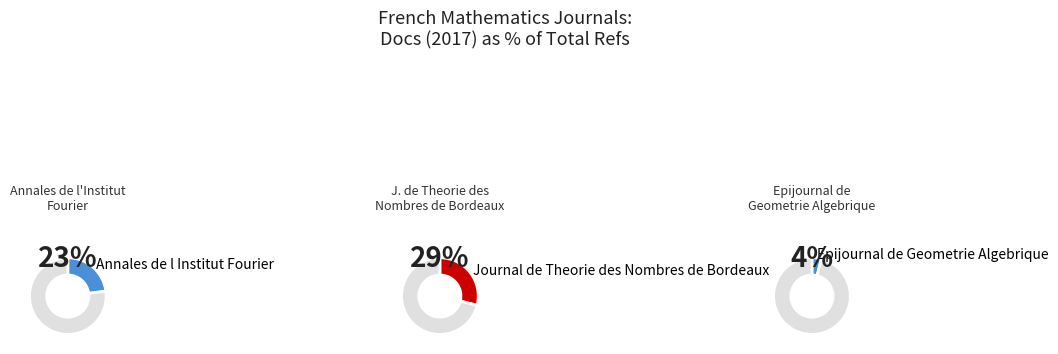

Which series has the widest spread of values?

Epijournal de Geometrie Algebrique